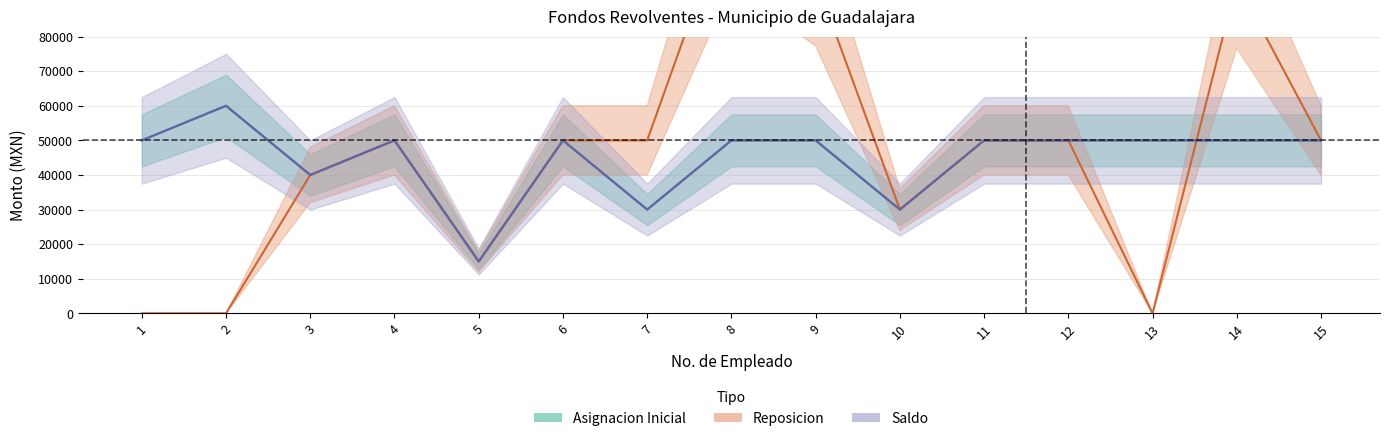

True or false: Asignacion_Inicial and Saldo cross at least once.

False